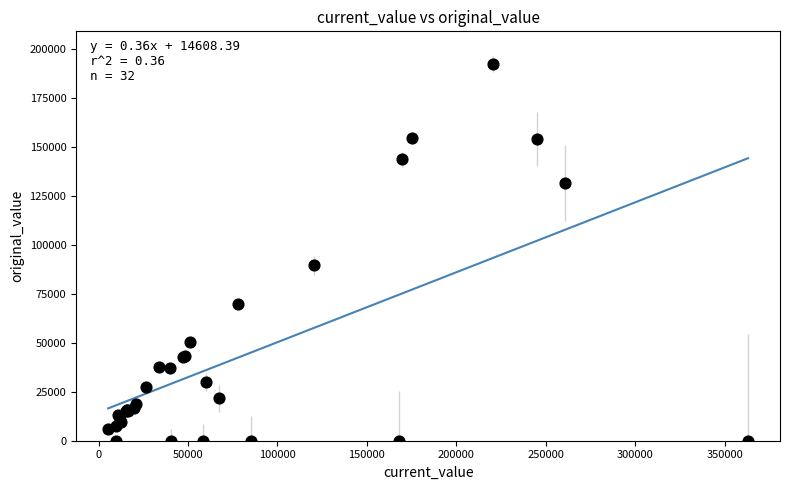

What Y value in the scatter plot is closest to 96125?

89515.0